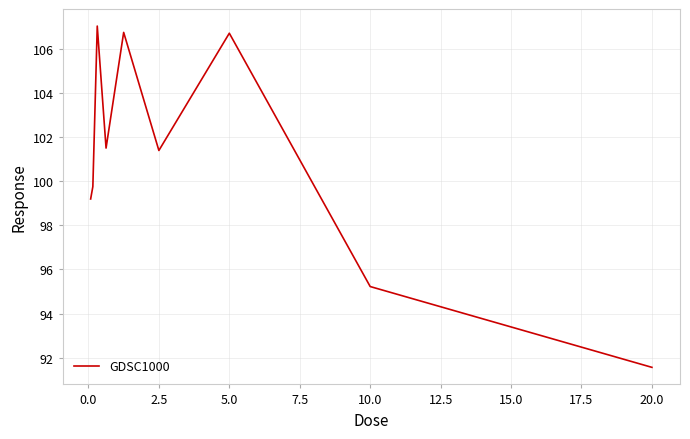

What is the minimum value shown in the chart?

91.6